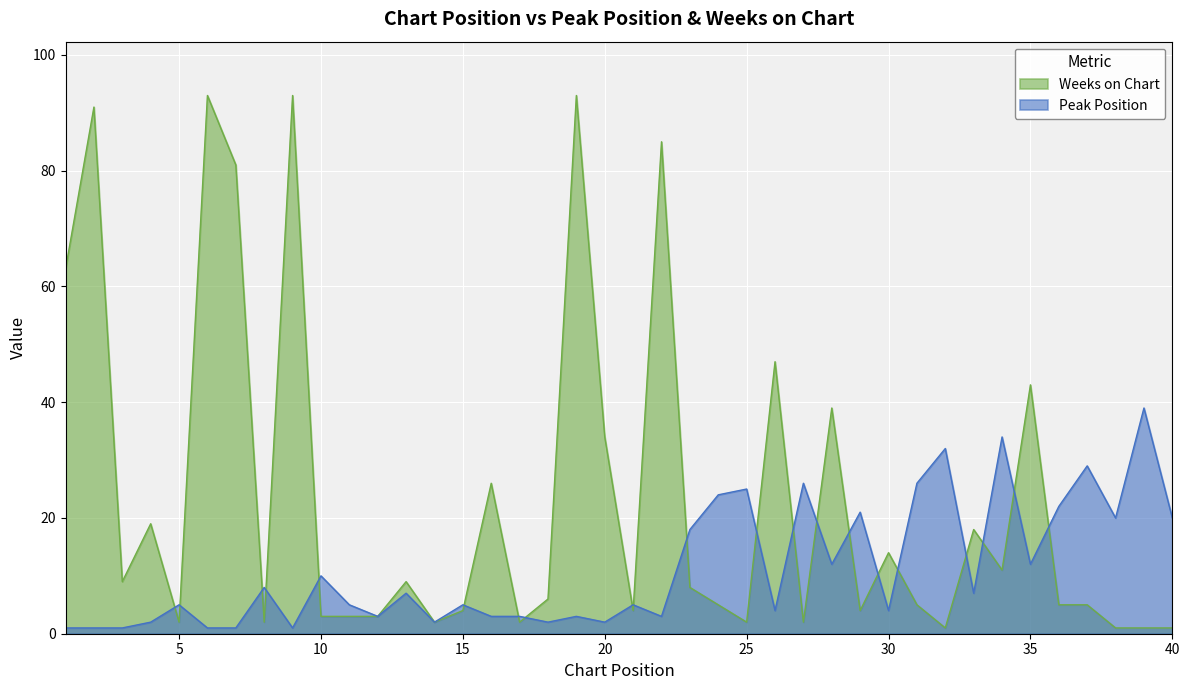

What is the greatest value displayed?

93